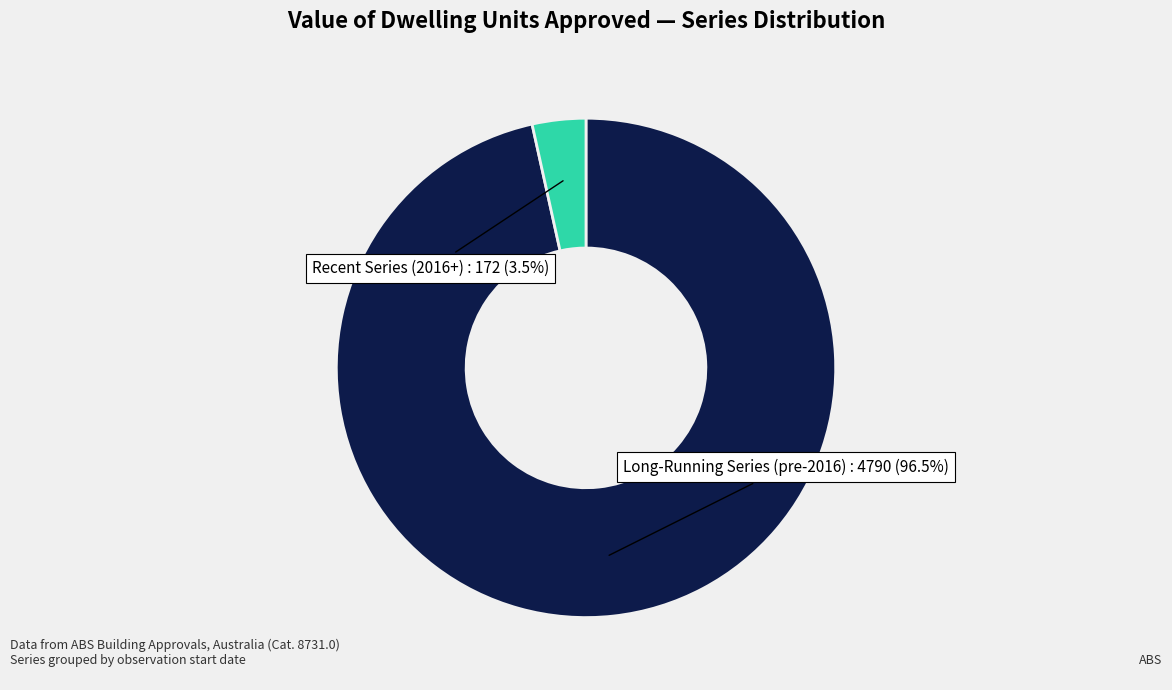

Which has a higher value, Recent Series (2016+) or Long-Running Series (pre-2016)?

Long-Running Series (pre-2016)